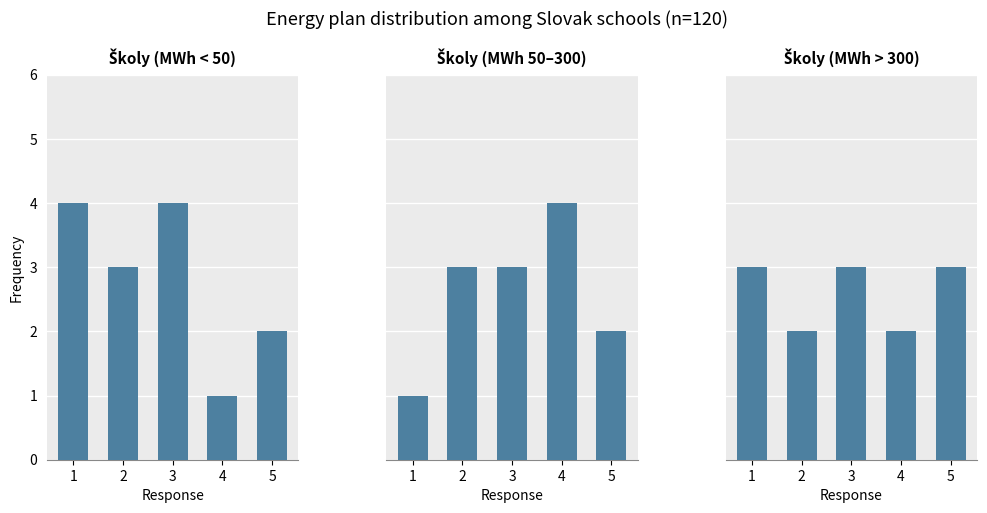

How many values in the Školy (MWh 50–300) series exceed 3?

1